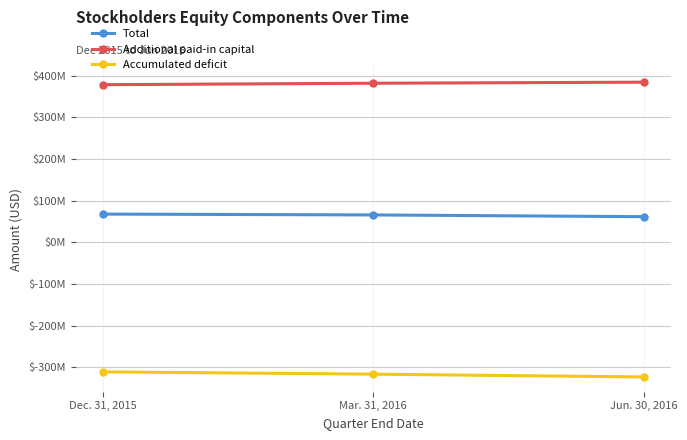

Which series has the largest range (max minus min)?

Accumulated deficit